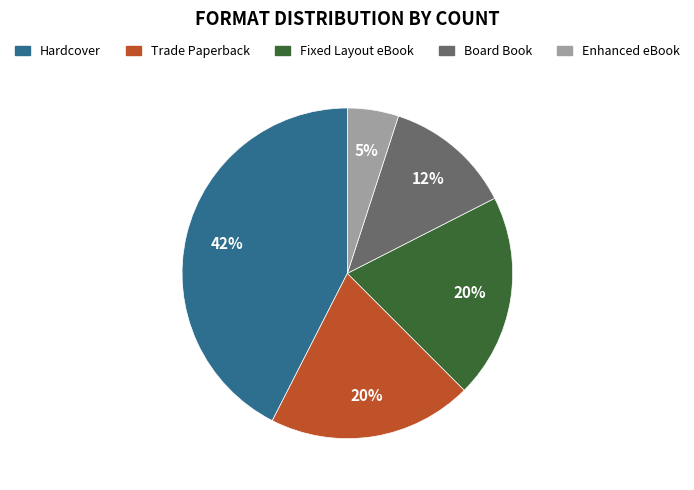

Which has a higher value, Enhanced eBook or Fixed Layout eBook?

Fixed Layout eBook